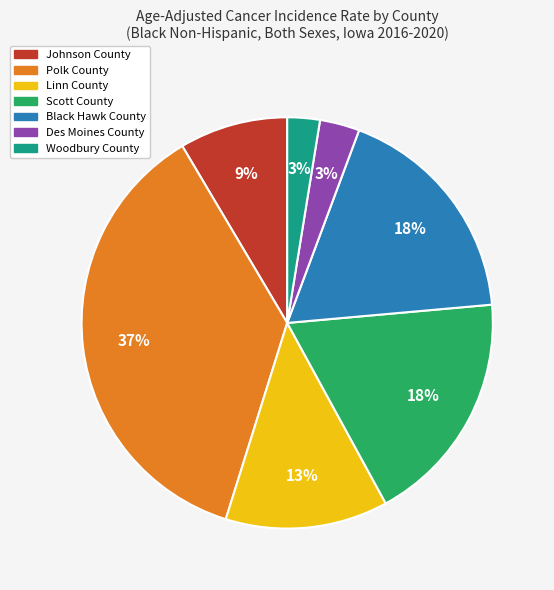

Between Black Hawk County and Woodbury County, which is larger?

Black Hawk County